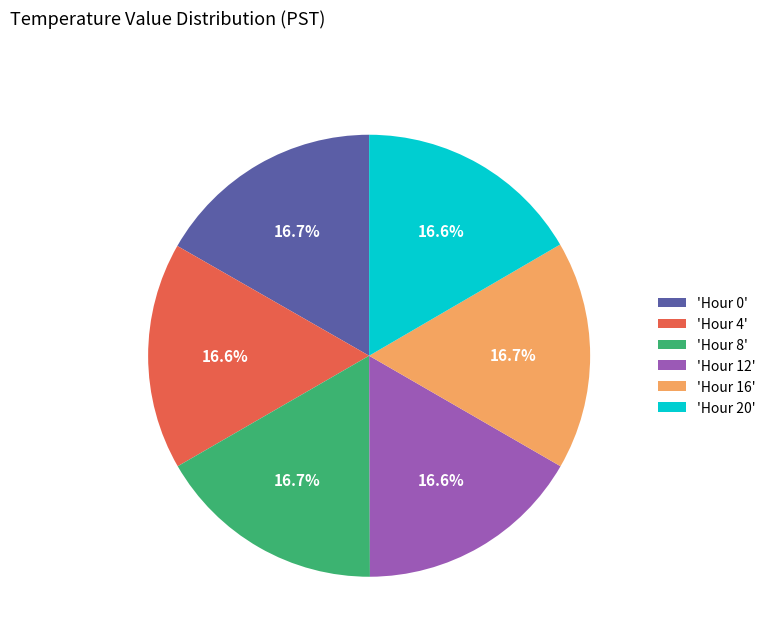

Is 'Hour 8' the majority of the pie?

No